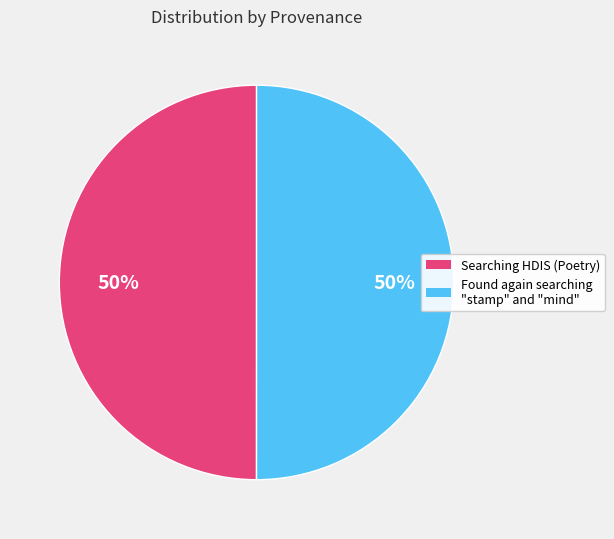

To the nearest percent, what is the average slice percentage?

50%